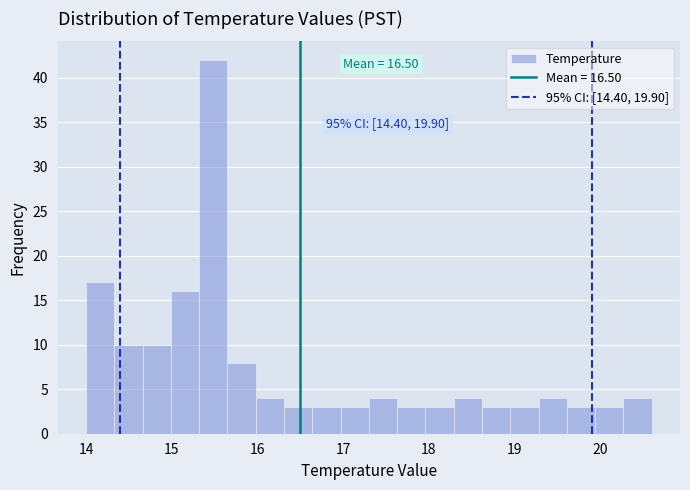

Read against the x-axis, roughly where is the centre of the tallest bar?

15.5